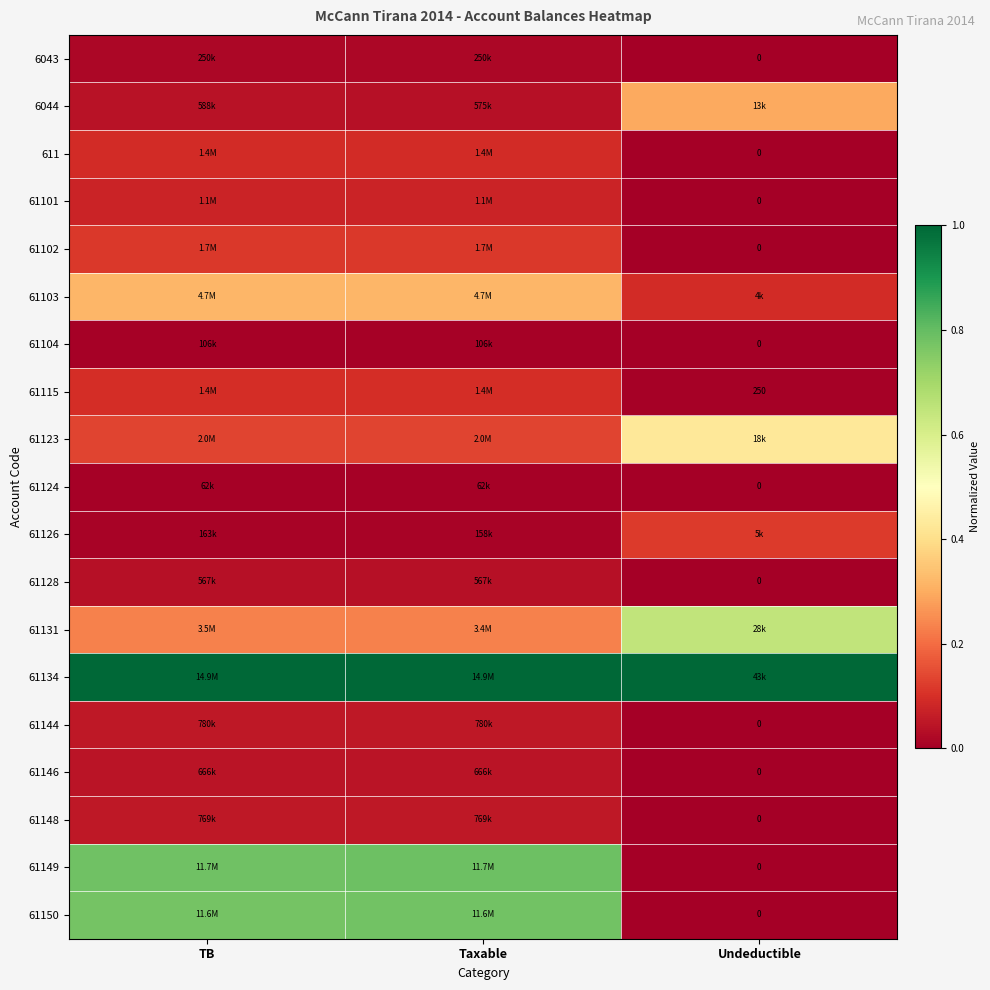

What is the spread (max minus min) of values at Taxable?

1.0